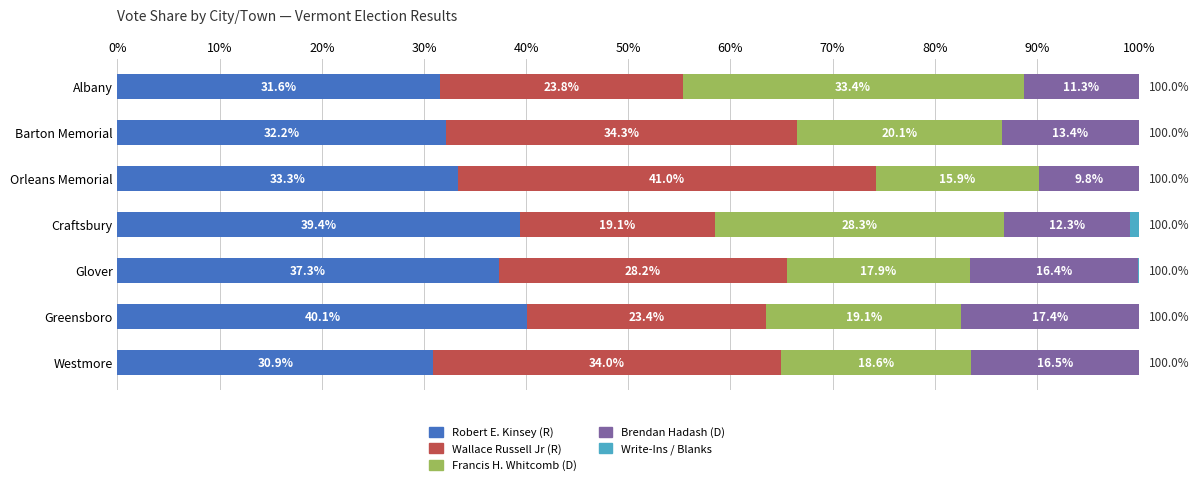

What is the total value across all series at Barton Memorial?

100.0